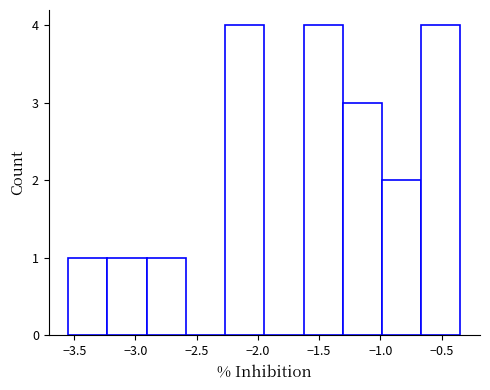

How tall is the bar that spans -2.25 to -1.95 on the x-axis? Neither the bar edges nor the heights are printed on the chart, so give them approximately, as read against the axes.

4